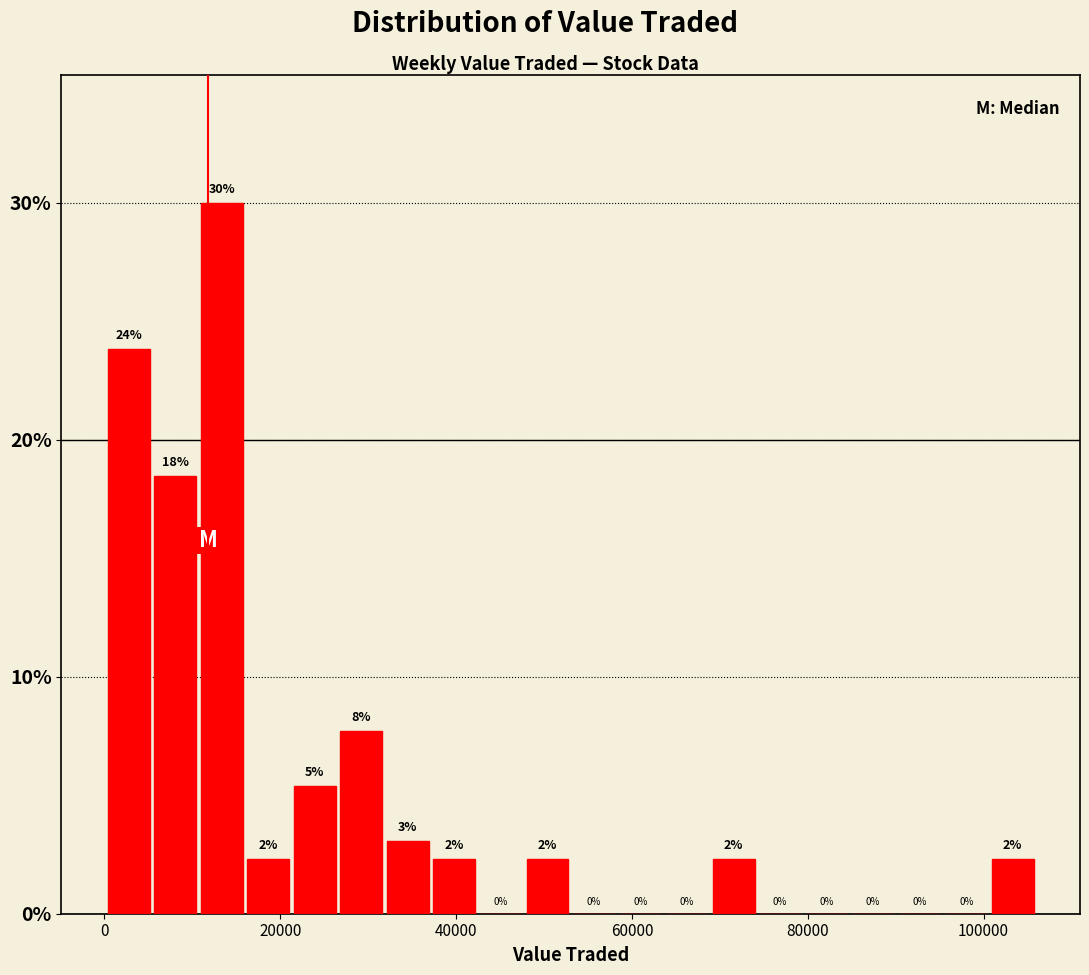

Read against the x-axis, roughly where is the centre of the tallest bar?

14000